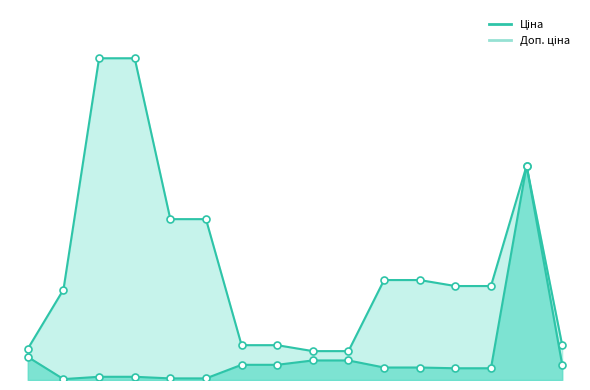

True or false: Доп. ціна has a value of 5705.0 at 239752196.

True